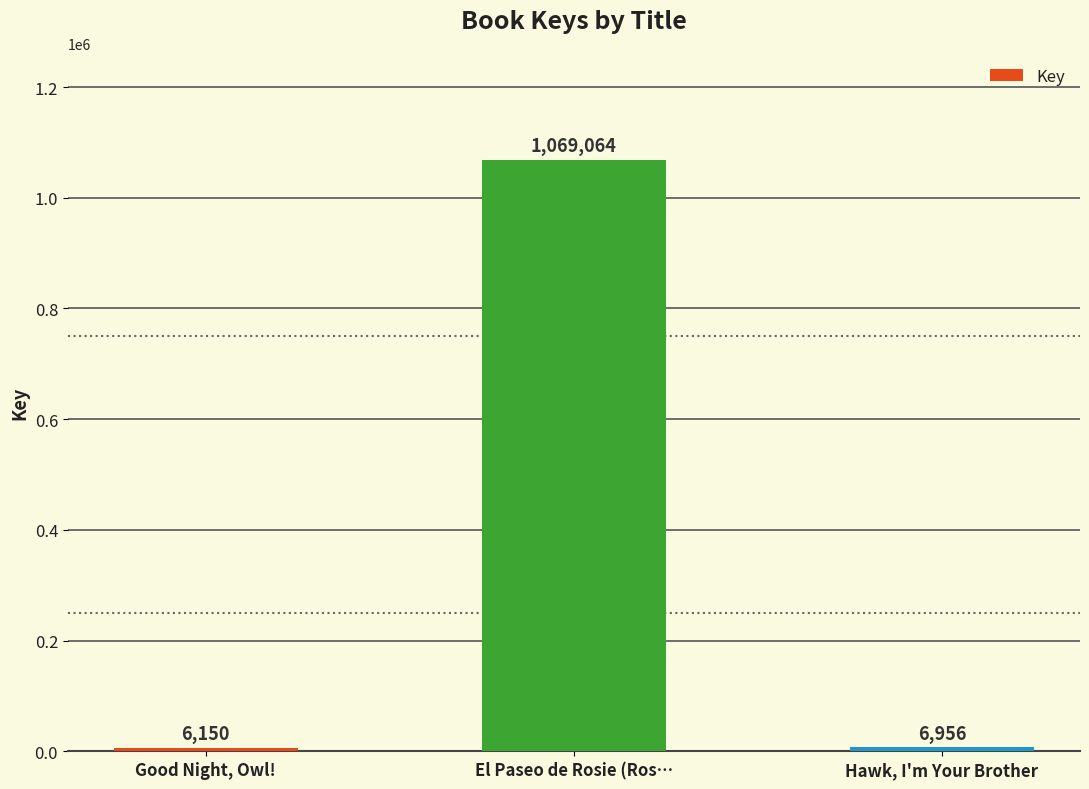

What is the greatest value displayed?

1069064